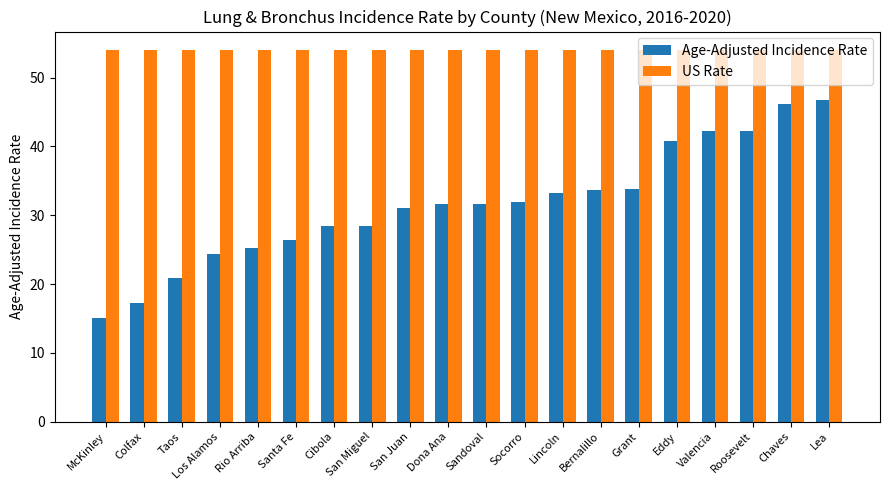

Is the value of US Rate at Chaves greater than the value of Age-Adjusted Incidence Rate at Bernalillo?

Yes